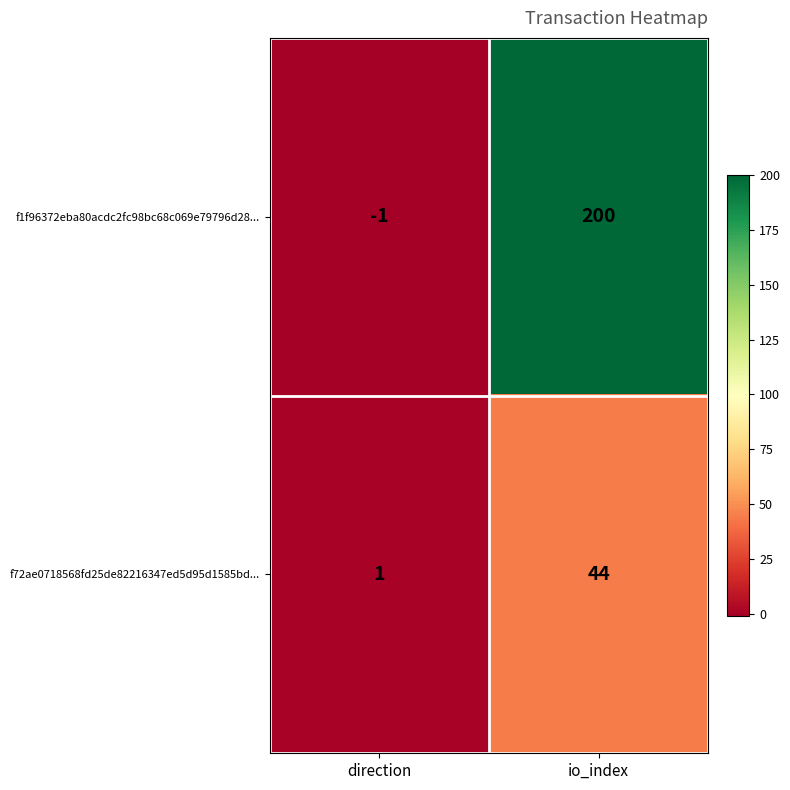

Reading left to right, extract all data points from this chart.

f1f96372eba80acdc2fc98bc68c069e79796d28...: direction=-1	io_index=200
f72ae0718568fd25de82216347ed5d95d1585bd...: direction=1	io_index=44